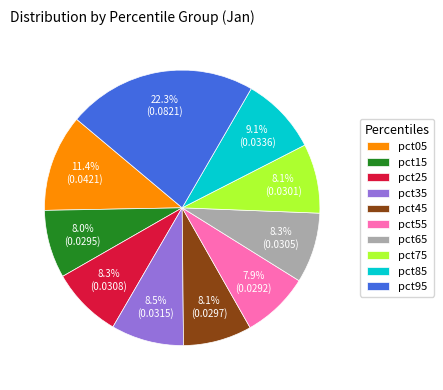

What percentage is NOT represented by pct05?

88.6%